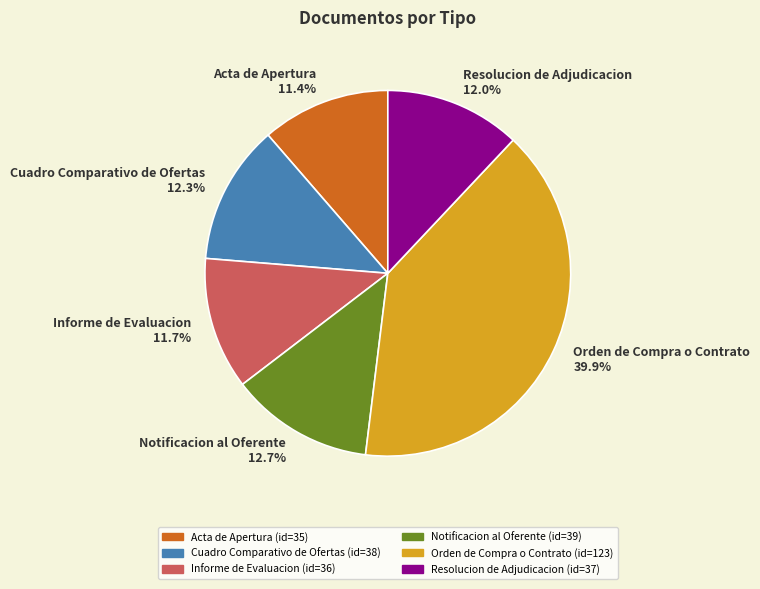

To the nearest percent, what percentage of the pie is Informe de Evaluacion?

12%